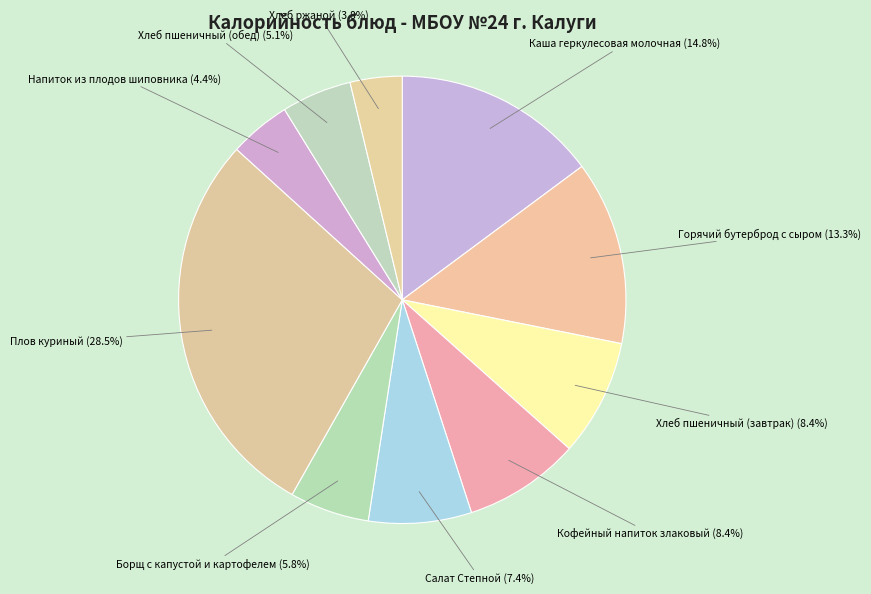

How many slices are in this pie chart?

10